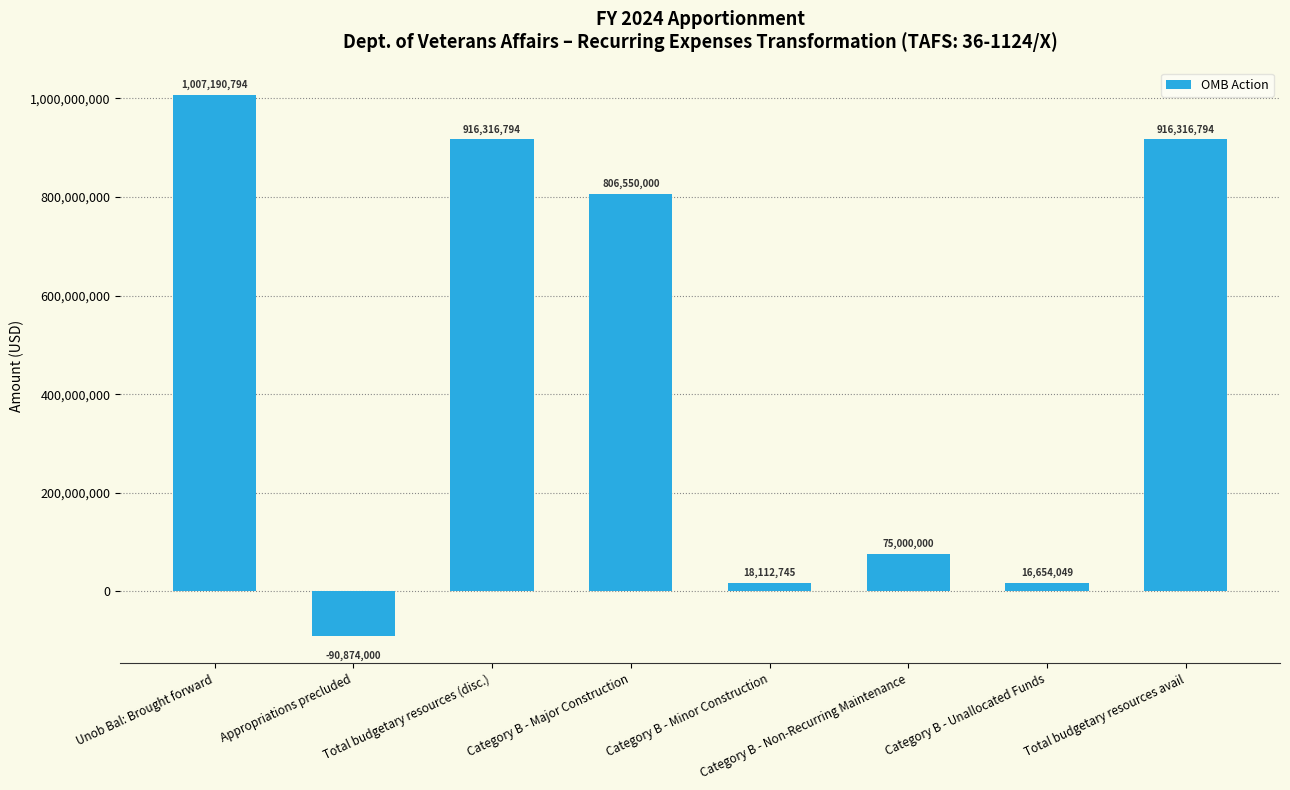

What is the smallest value displayed?

-90874000